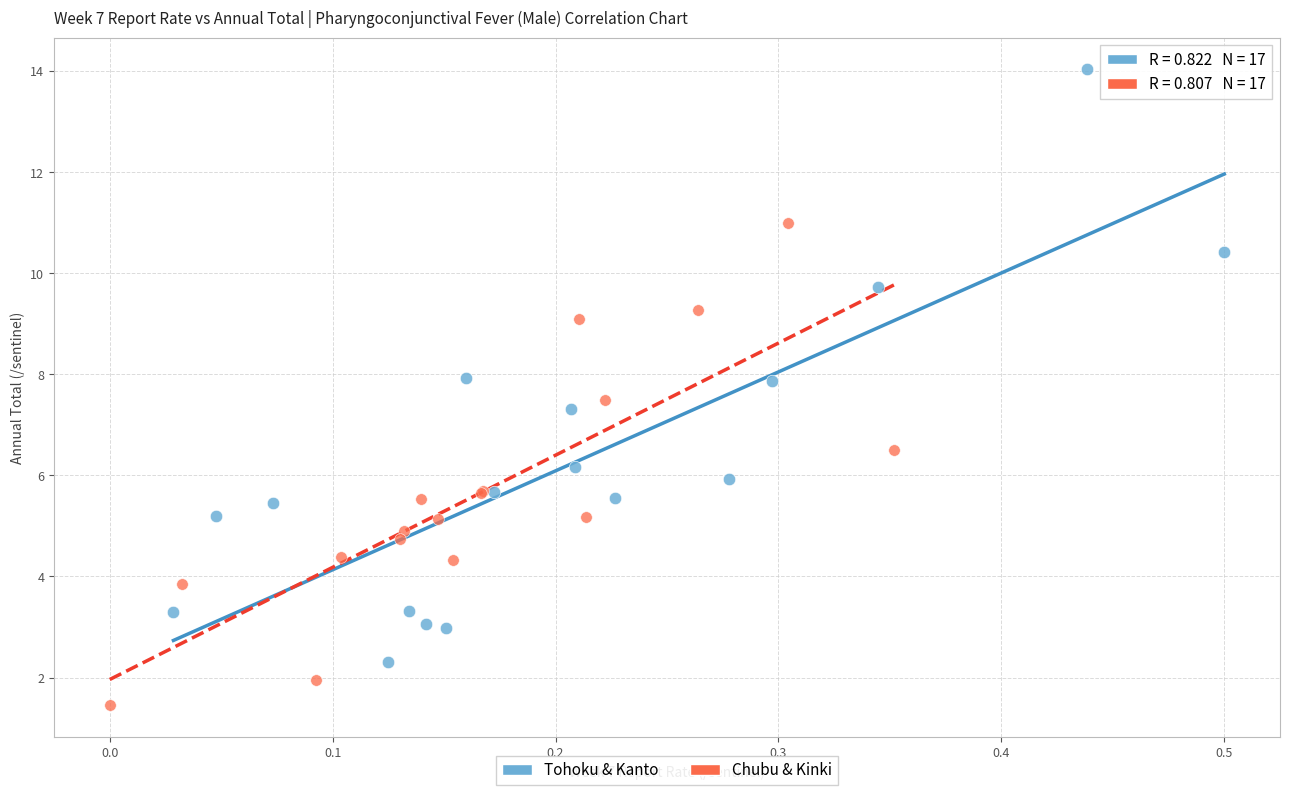

What are all the series names shown in the legend?

Tohoku & Kanto, Chubu & Kinki